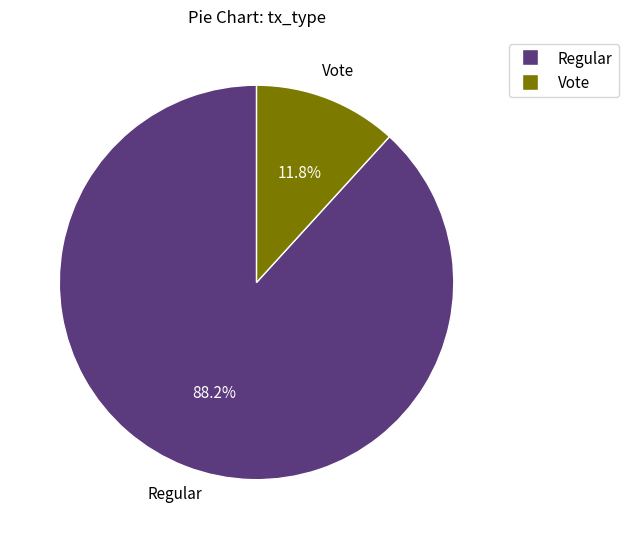

Is there any slice that represents more than half of the pie?

Yes